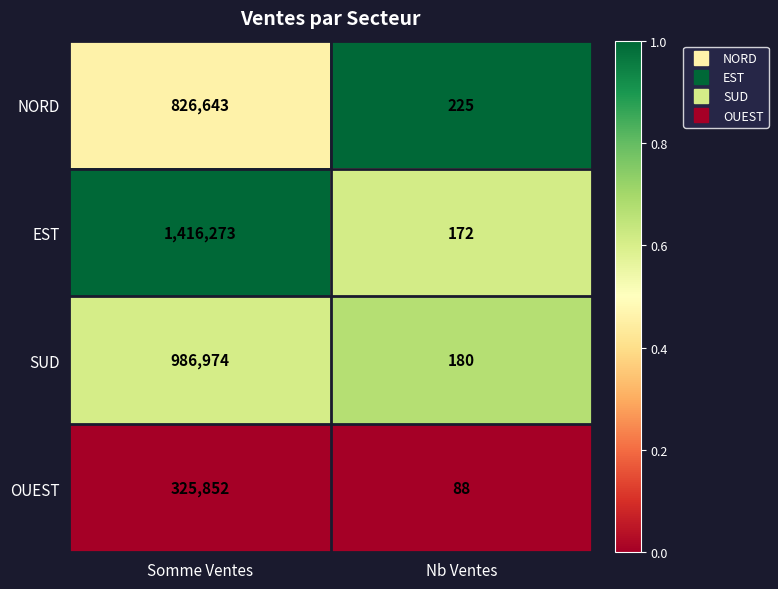

What is the difference between the highest and lowest values at Somme Ventes?

1090421